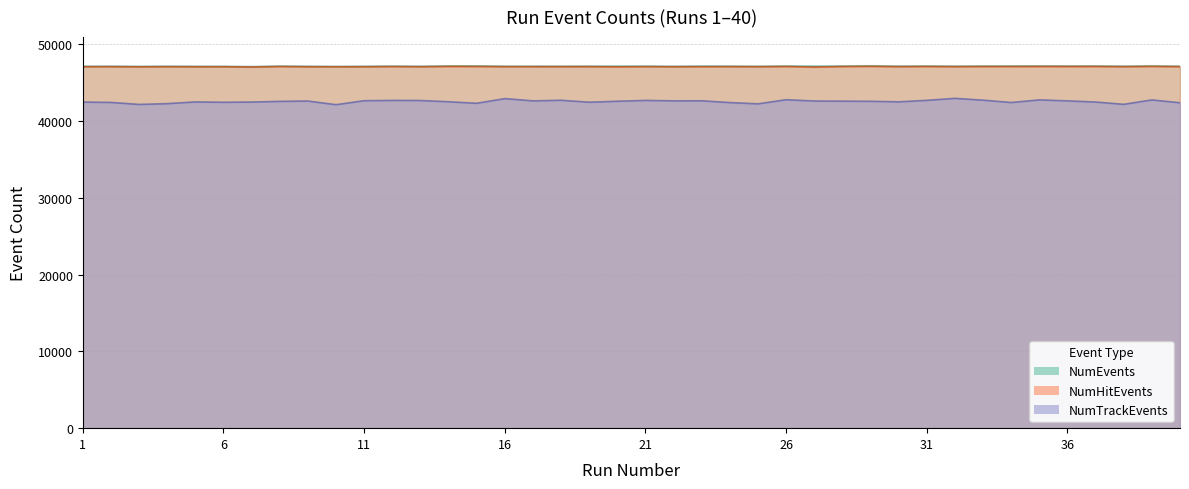

What is the difference between the highest and lowest values at 33?

4426